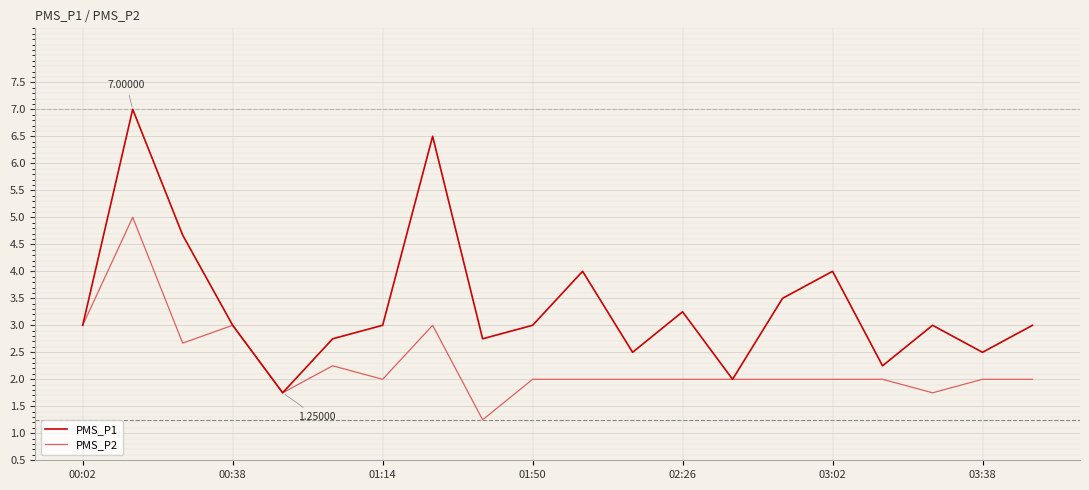

List the series in order of their overall mean, lowest first.

PMS_P2, PMS_P1